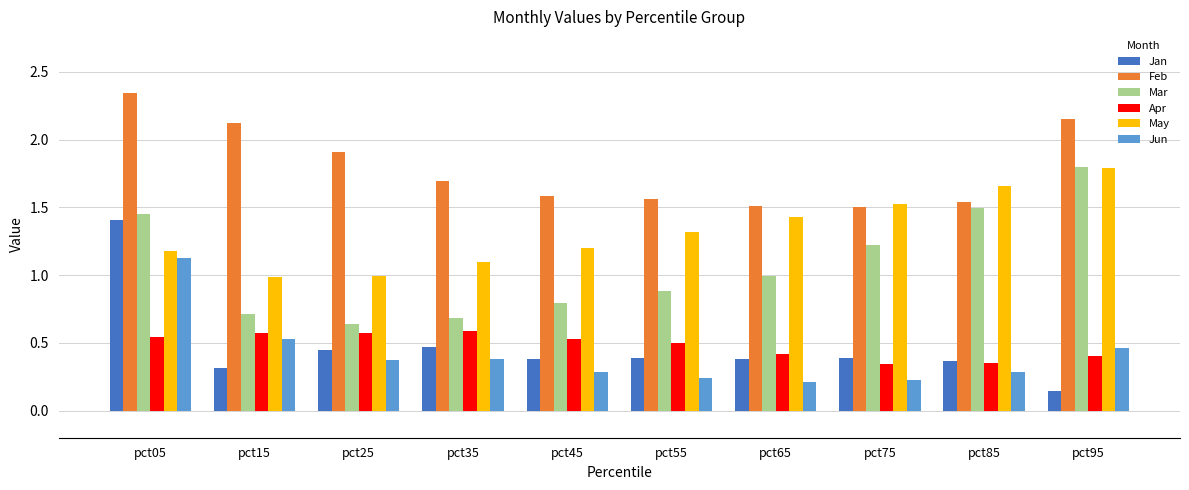

What is the difference between the maximum and minimum values in the Jan series?

1.3